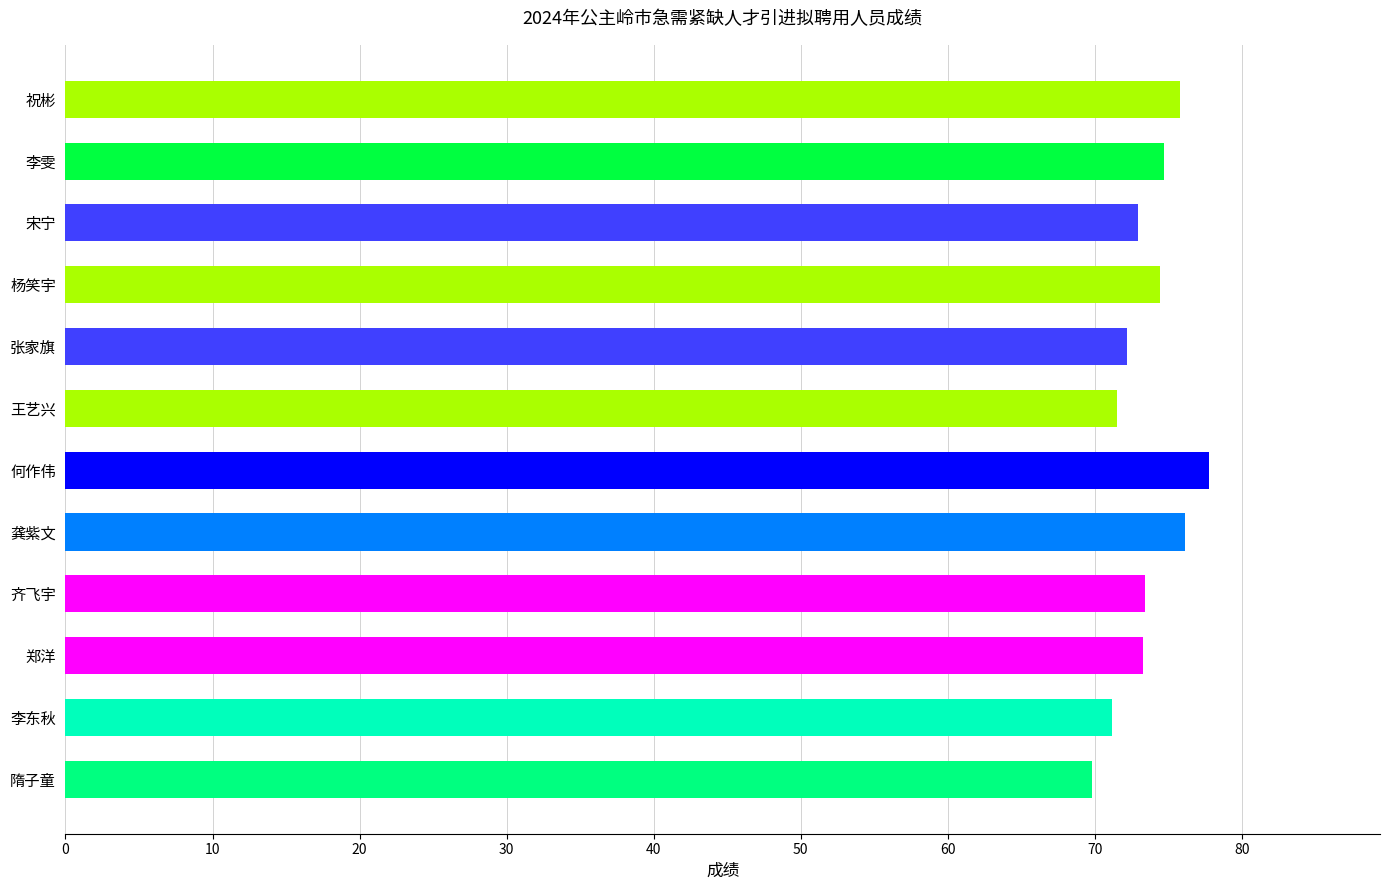

True or false: the data shows 50.4 at 张家旗.

False